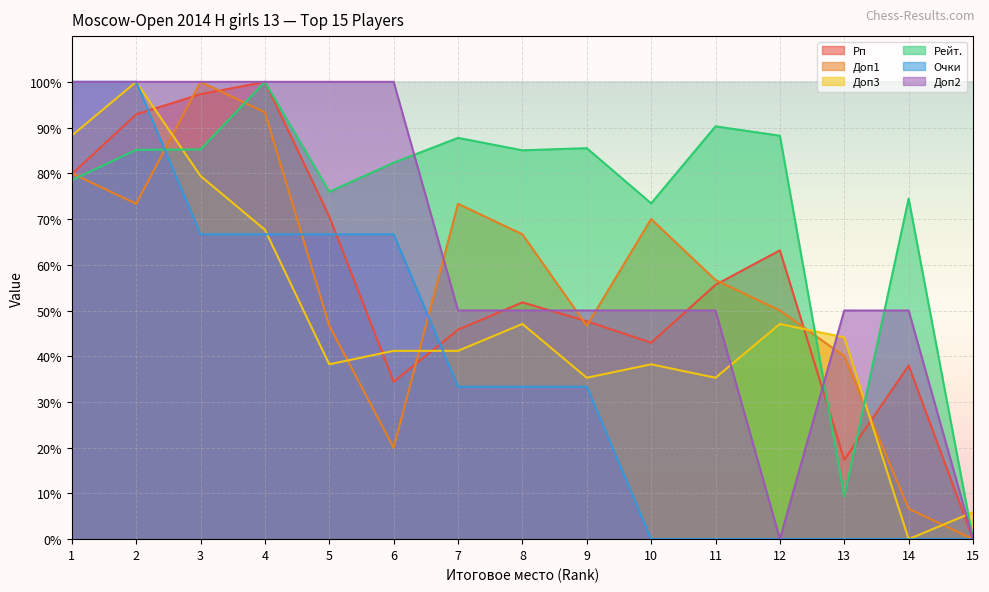

How many positive values does the Доп1 series have?

14